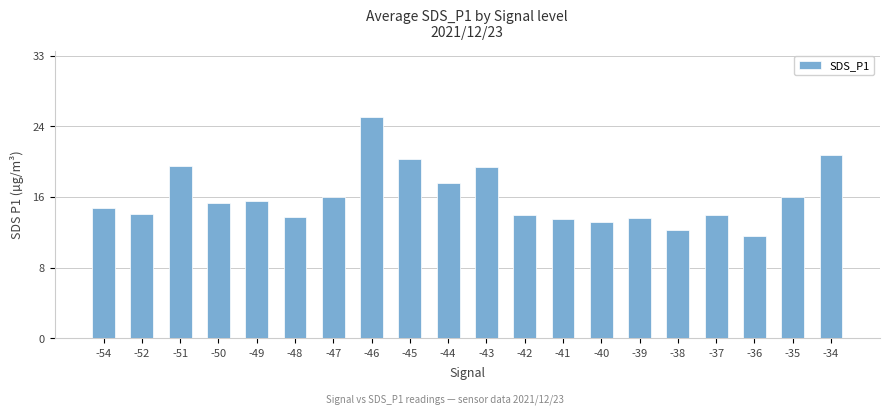

Are the bars horizontal?

No